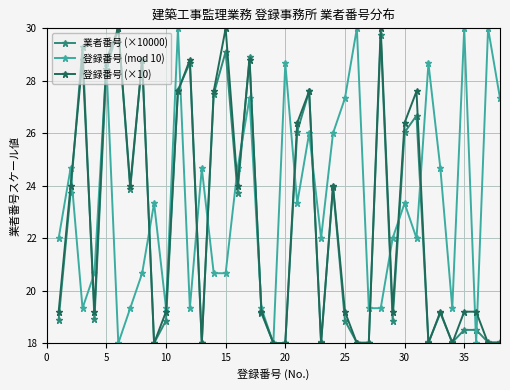

How many data points does each series have?

38